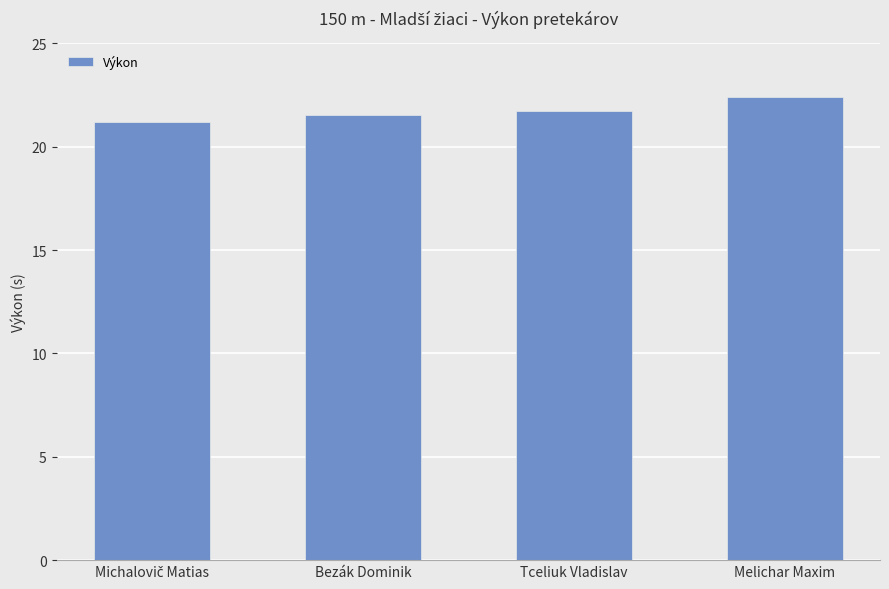

What is the sum of all values?

86.9